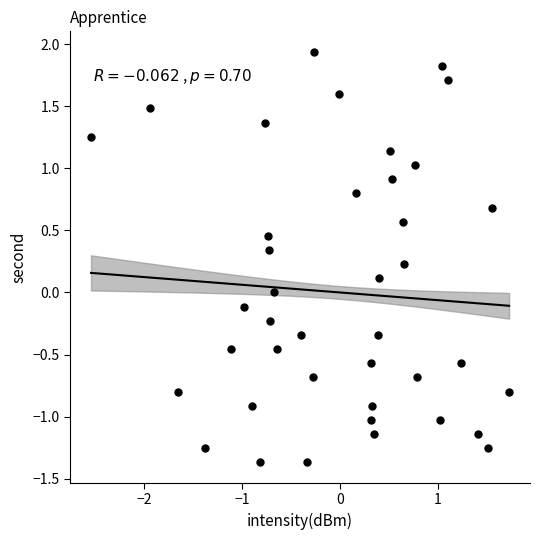

What is the range of Y values (max minus min)?

3.3